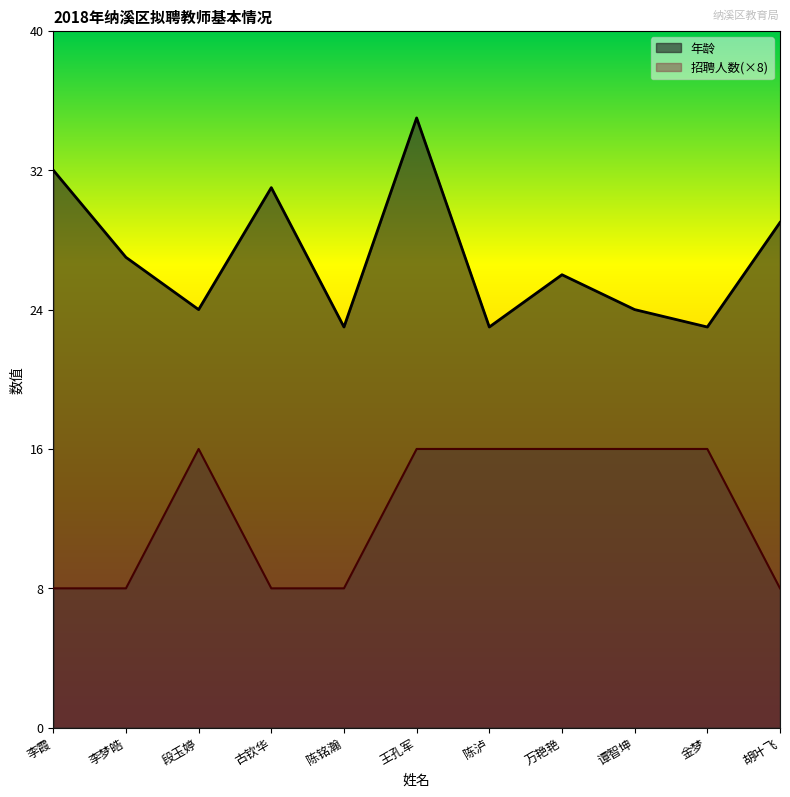

What is the average value of the 招聘人数 series?

12